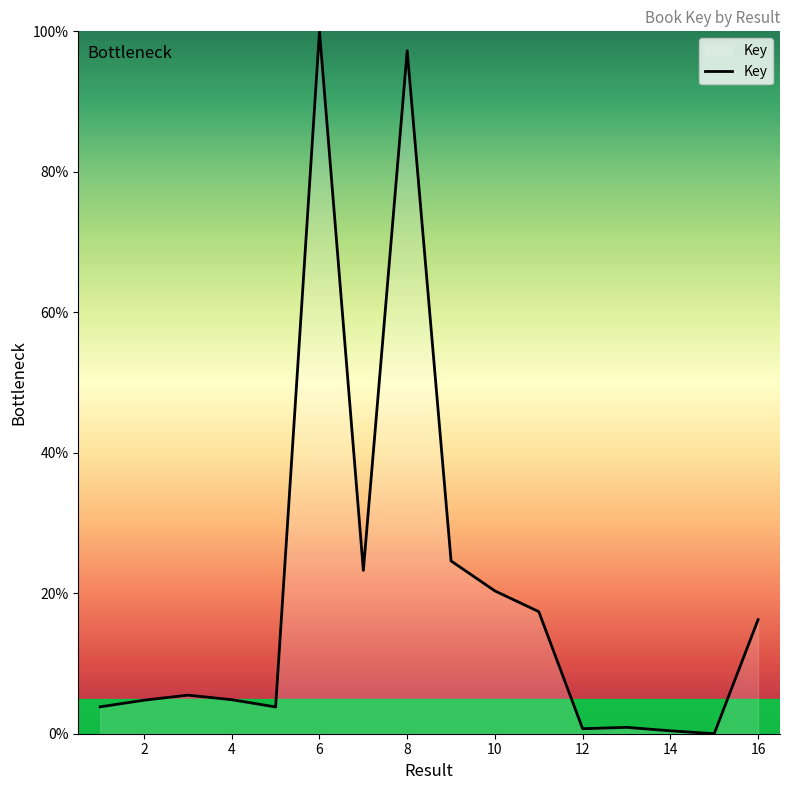

What is the maximum value shown in the chart?

100.0